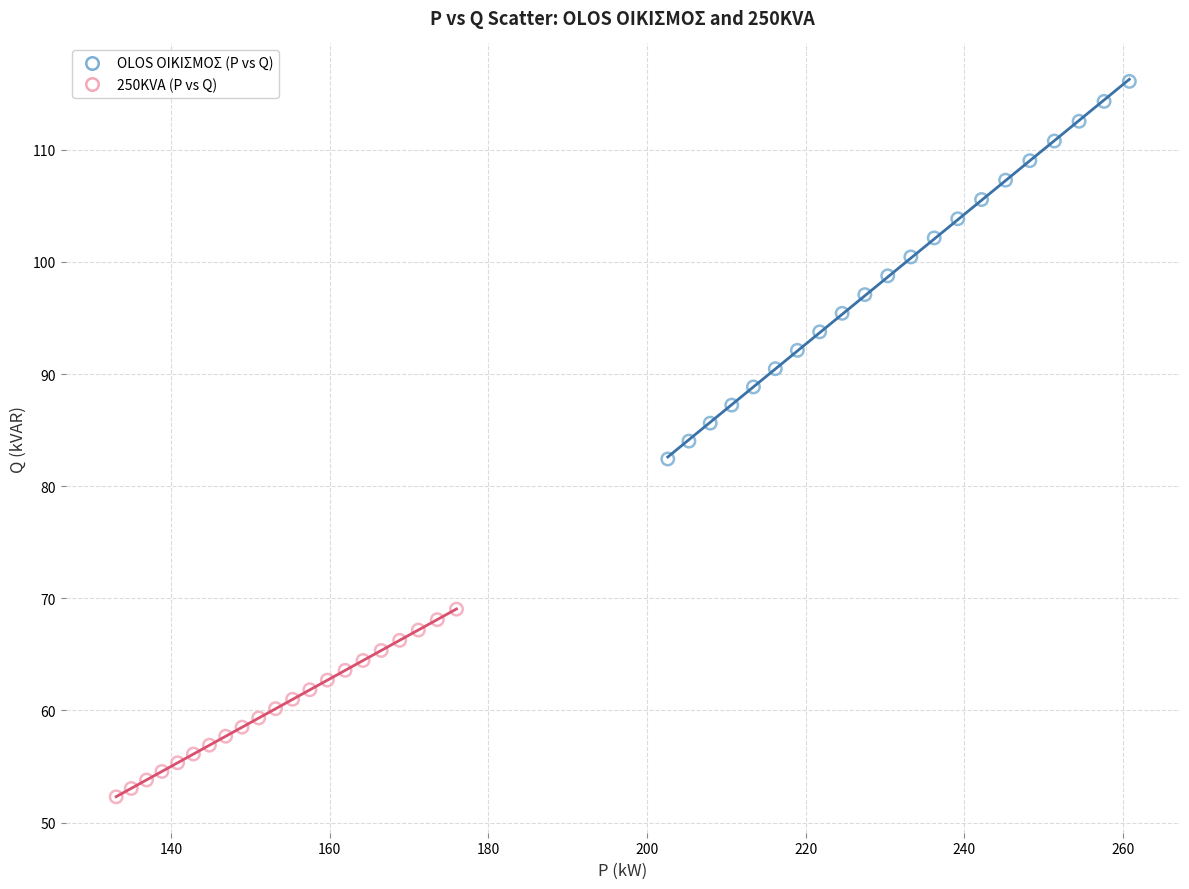

Which series contains the highest Y value?

OLOS ΟΙΚΙΣΜΟΣ (P vs Q)